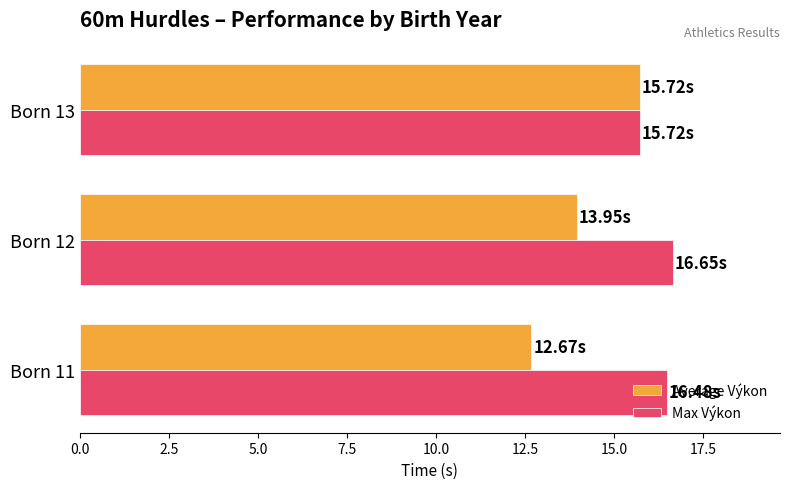

Rank the series by their average value, from highest to lowest.

Max Výkon, Average Výkon